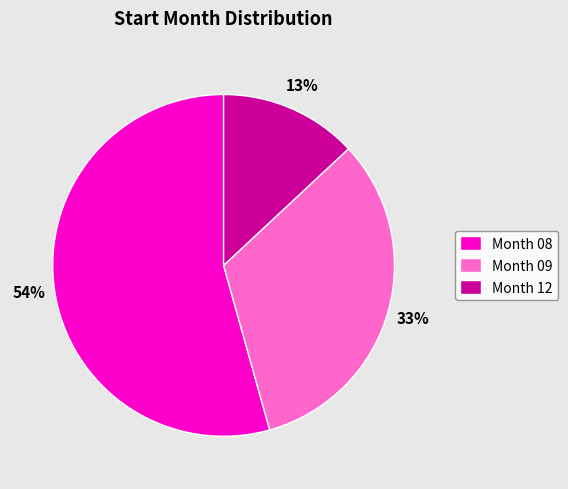

True or false: Month 08 accounts for 61% of the total.

False